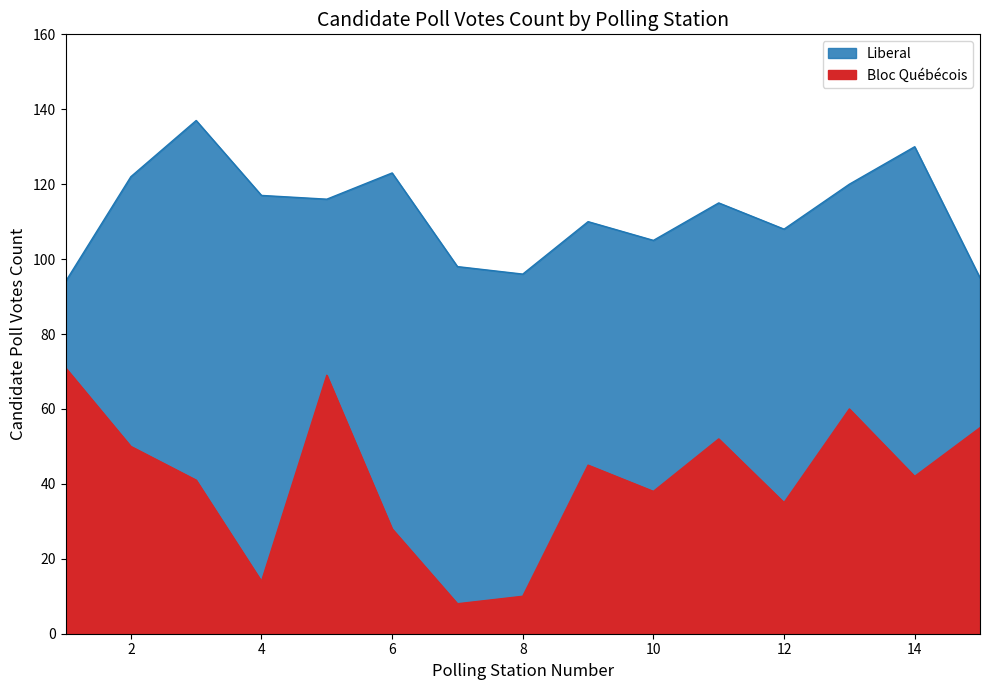

Which category has the highest value across all series?

3